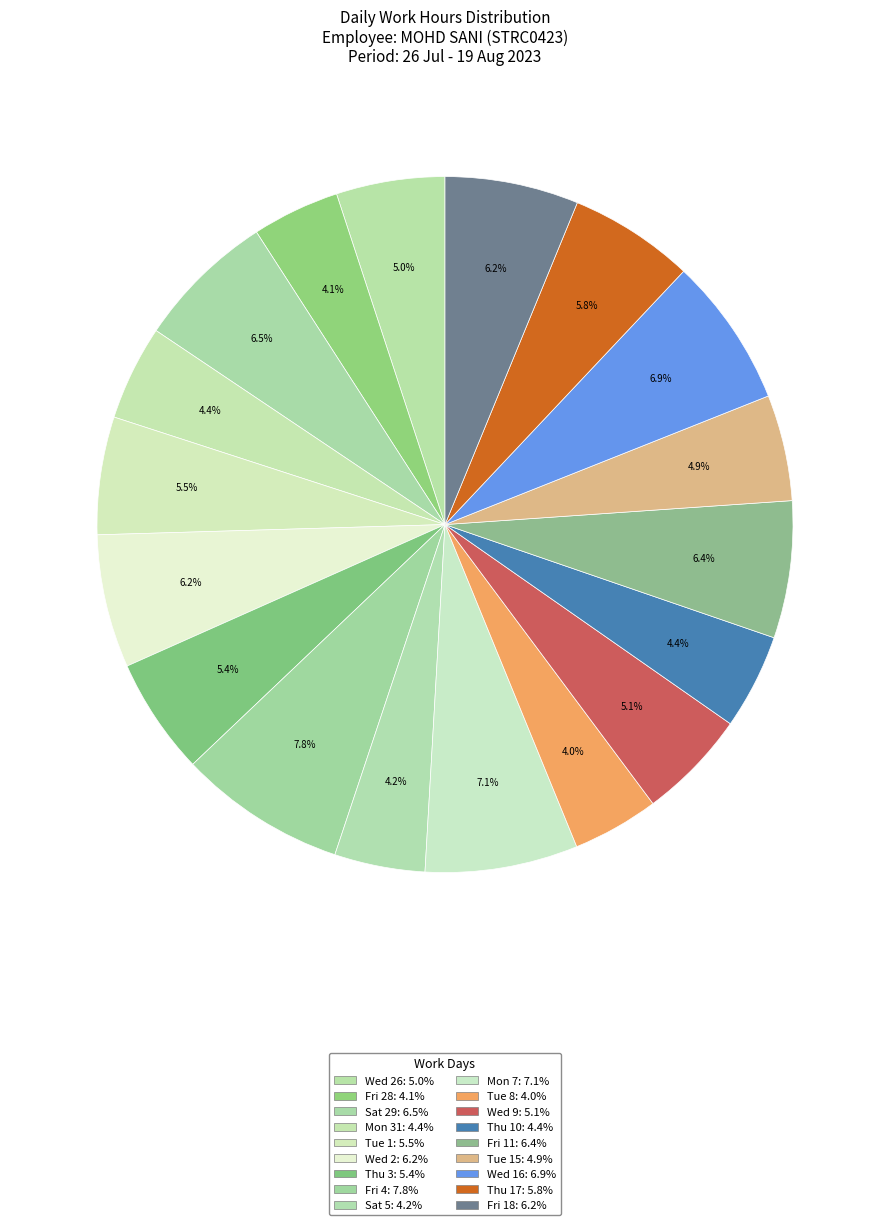

How many segments does this pie chart have?

18